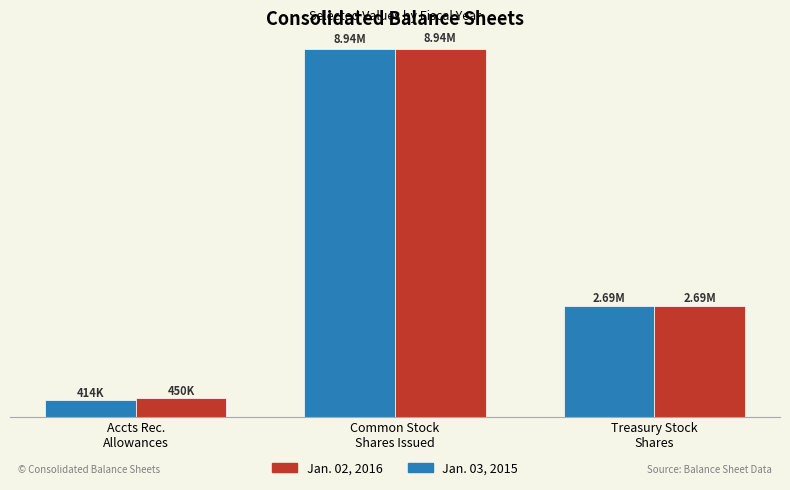

List the series in order of their overall mean, highest first.

Jan. 02, 2016, Jan. 03, 2015